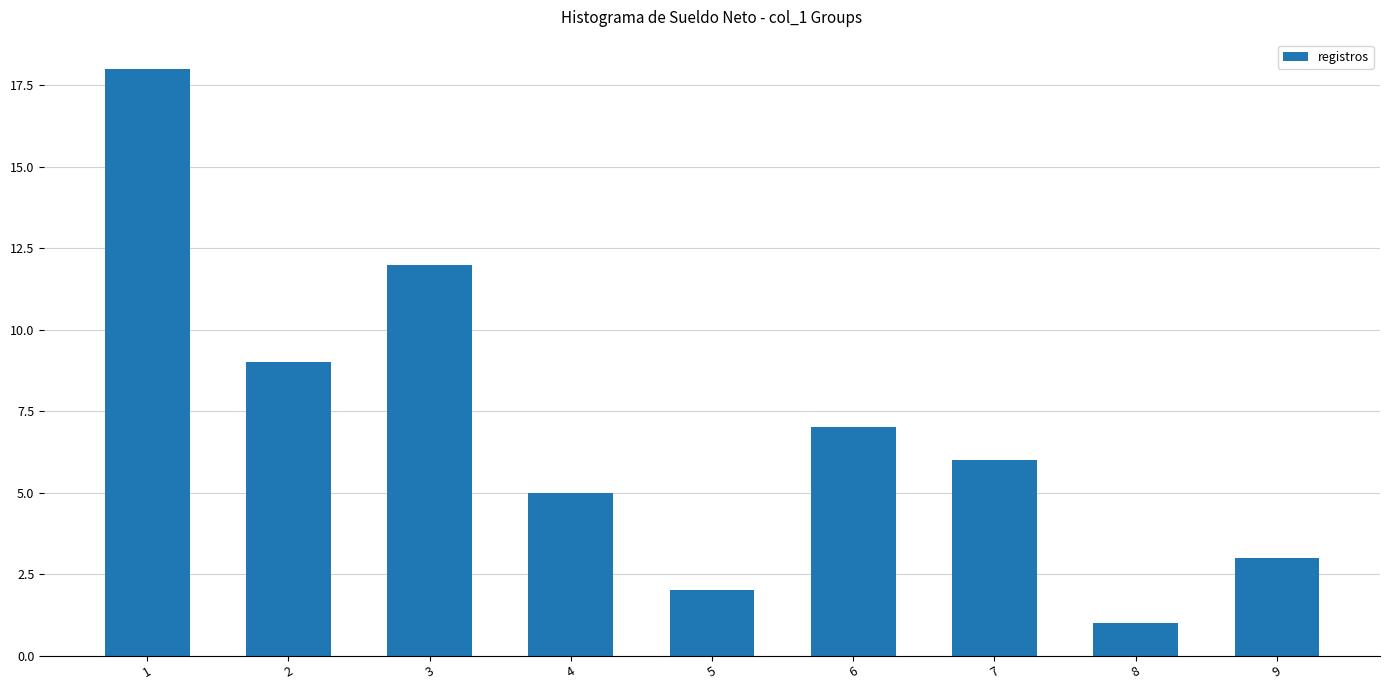

What is the sum of the values at 7 and 2?

15